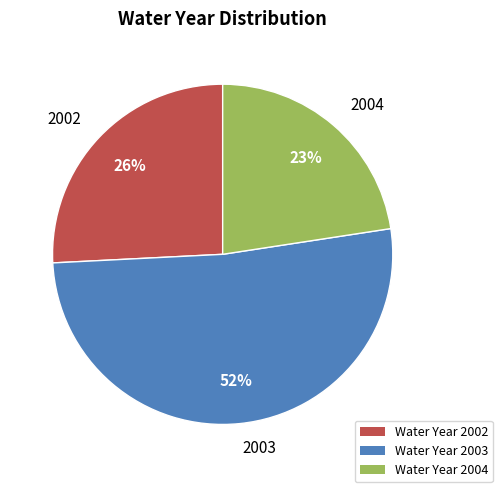

The 2003 slice represents 47% of the pie. True or false?

False